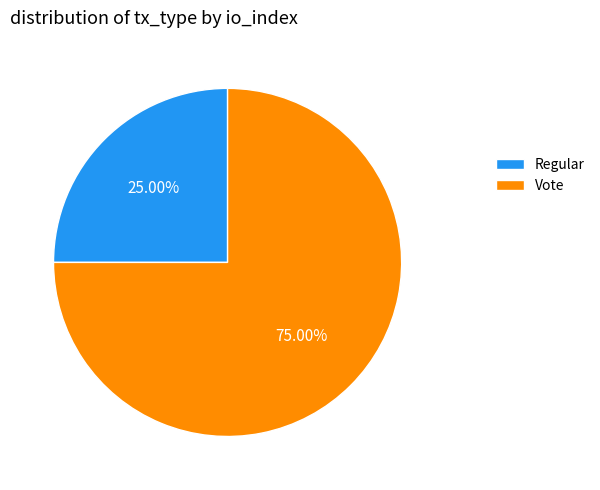

Combined, do Vote and Regular account for over 50%?

Yes